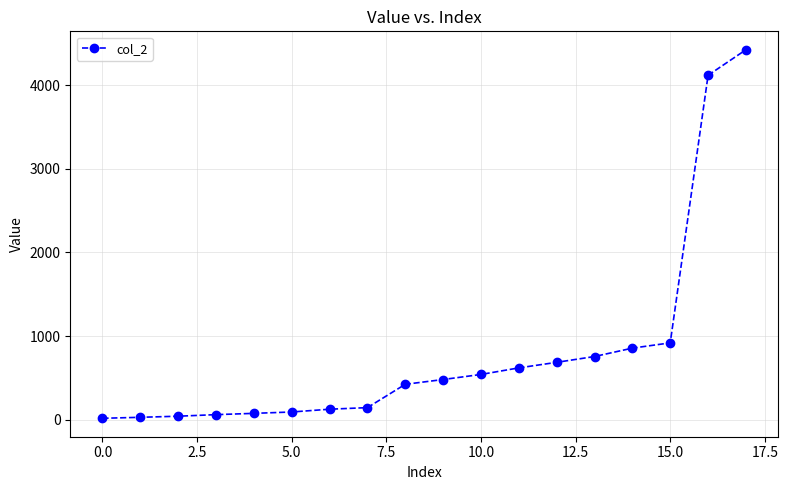

What is the difference between the maximum and minimum values?

4410.5